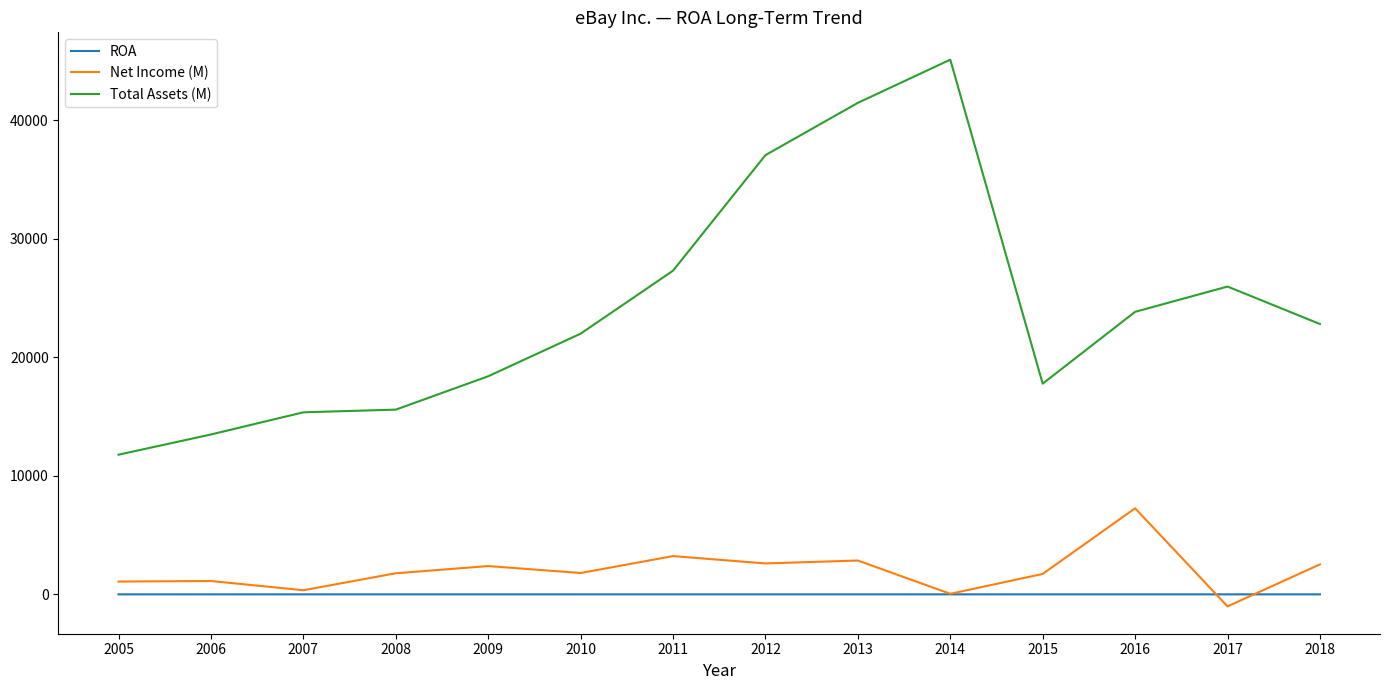

At which label is Total Assets (M) closest to 28460?

2011